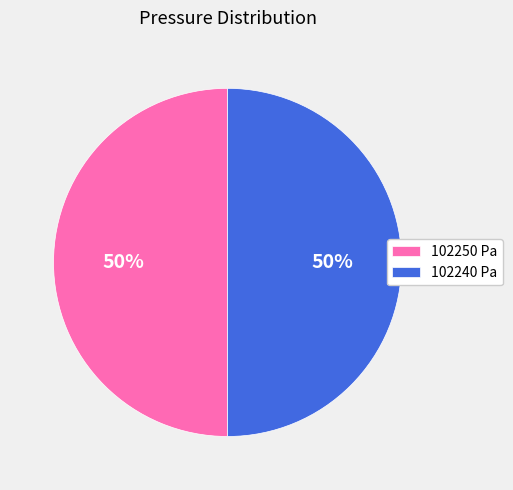

To the nearest percent, what portion does 102240 Pa represent?

50%